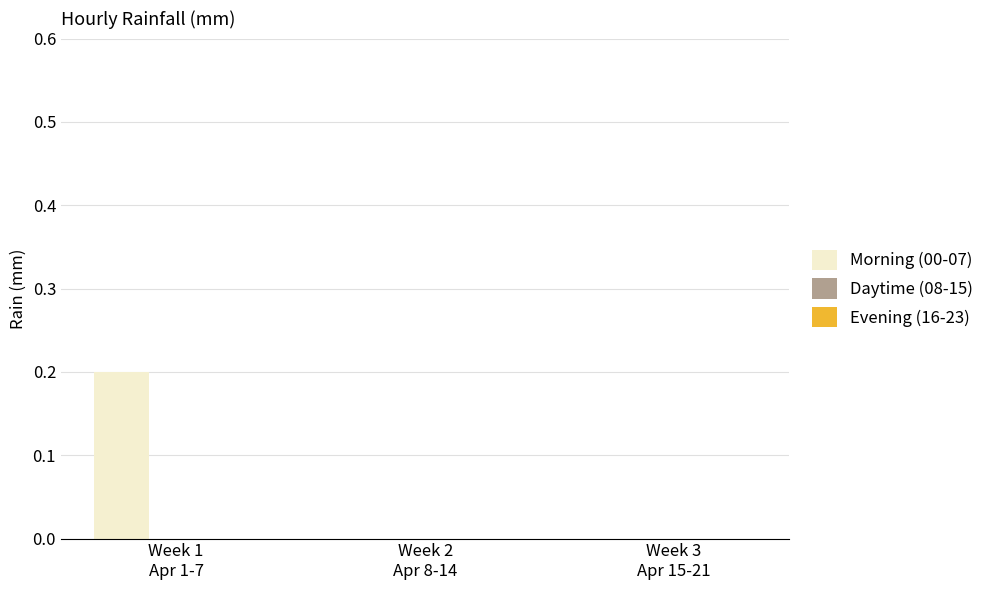

How many distinct data groups are displayed?

1